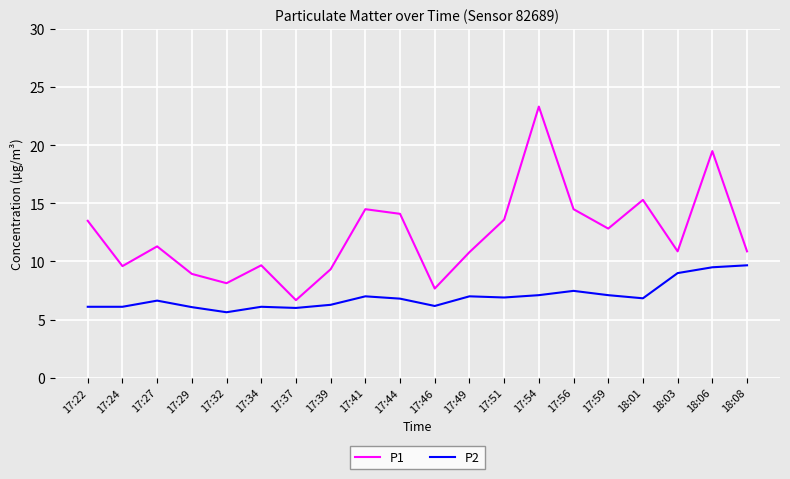

What is the sum of all P1 values?

245.0